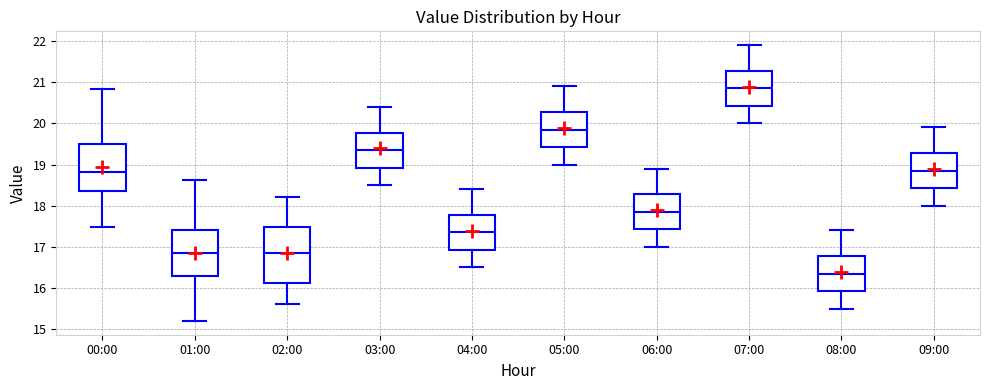

Reading left to right, read every box against the y-axis: the position of its median line, the range the box covers, and the ends of its whiskers. The values are not printed on the chart, so give them approximately, as read against the axis.

00:00: median 18.8, box 18.4 to 19.5, whiskers 17.5 to 20.8
01:00: median 16.9, box 16.3 to 17.4, whiskers 15.2 to 18.6
02:00: median 16.9, box 16.1 to 17.5, whiskers 15.6 to 18.2
03:00: median 19.4, box 18.9 to 19.8, whiskers 18.5 to 20.4
04:00: median 17.4, box 16.9 to 17.8, whiskers 16.5 to 18.4
05:00: median 19.9, box 19.4 to 20.3, whiskers 19.0 to 20.9
06:00: median 17.9, box 17.4 to 18.3, whiskers 17.0 to 18.9
07:00: median 20.9, box 20.4 to 21.3, whiskers 20.0 to 21.9
08:00: median 16.4, box 15.9 to 16.8, whiskers 15.5 to 17.4
09:00: median 18.9, box 18.4 to 19.3, whiskers 18.0 to 19.9